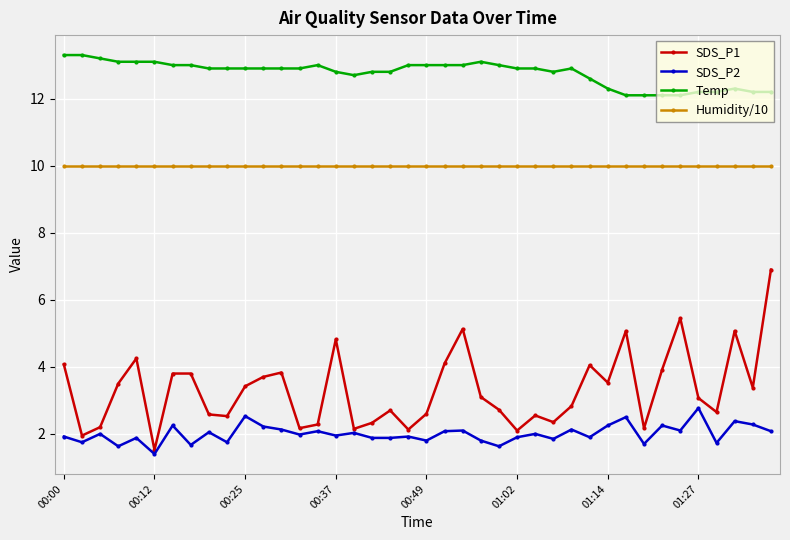

True or false: SDS_P1 and SDS_P2 intersect in this chart.

False